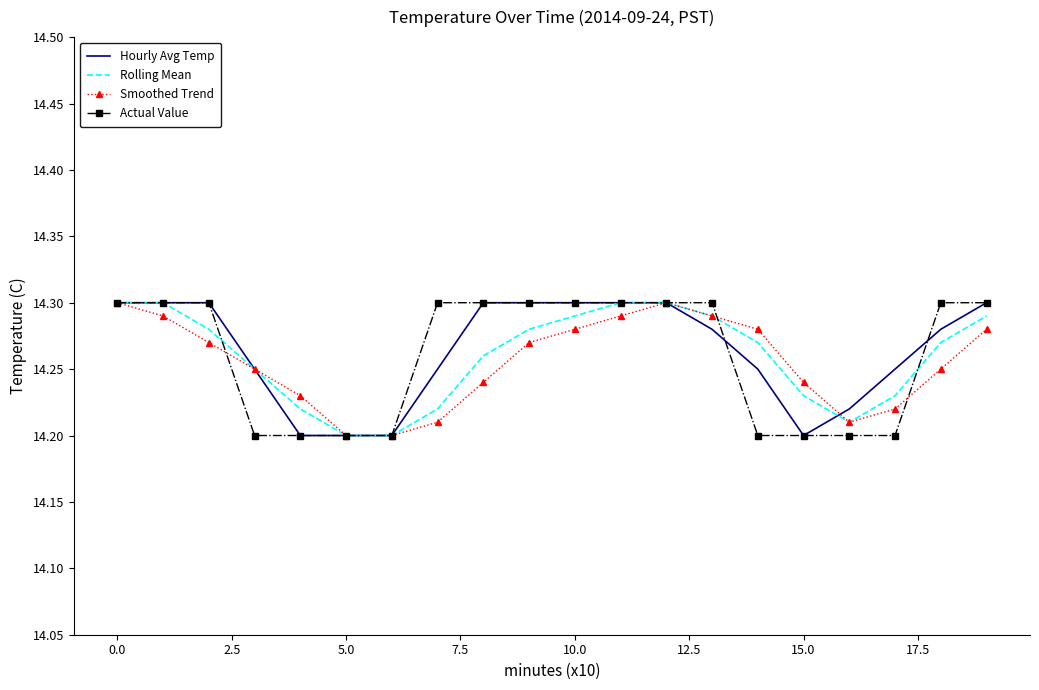

How many intersections are there between Smoothed Trend and Hourly Avg Temp?

1